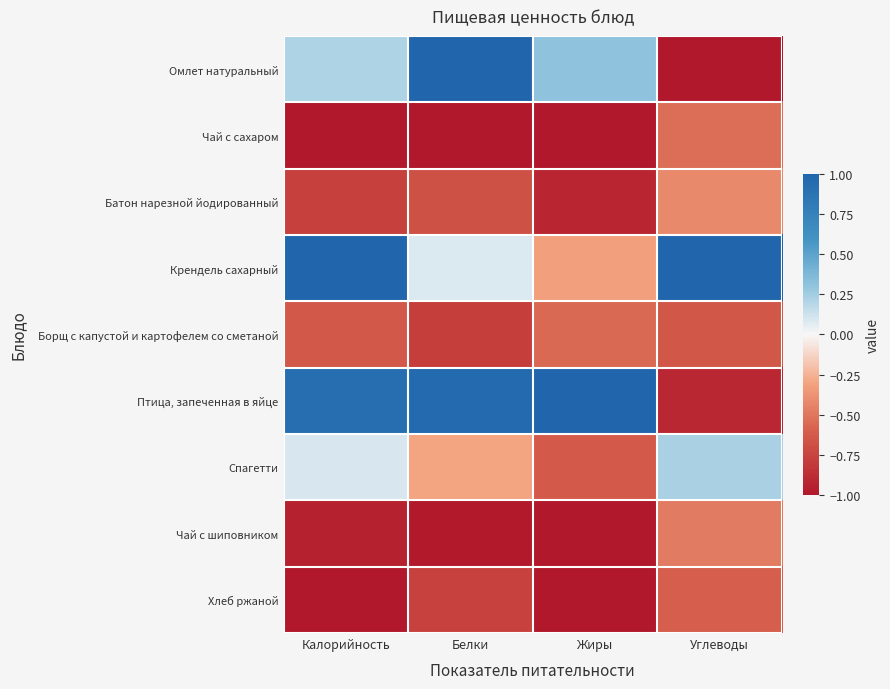

Which category has the lowest value across all series?

Углеводы